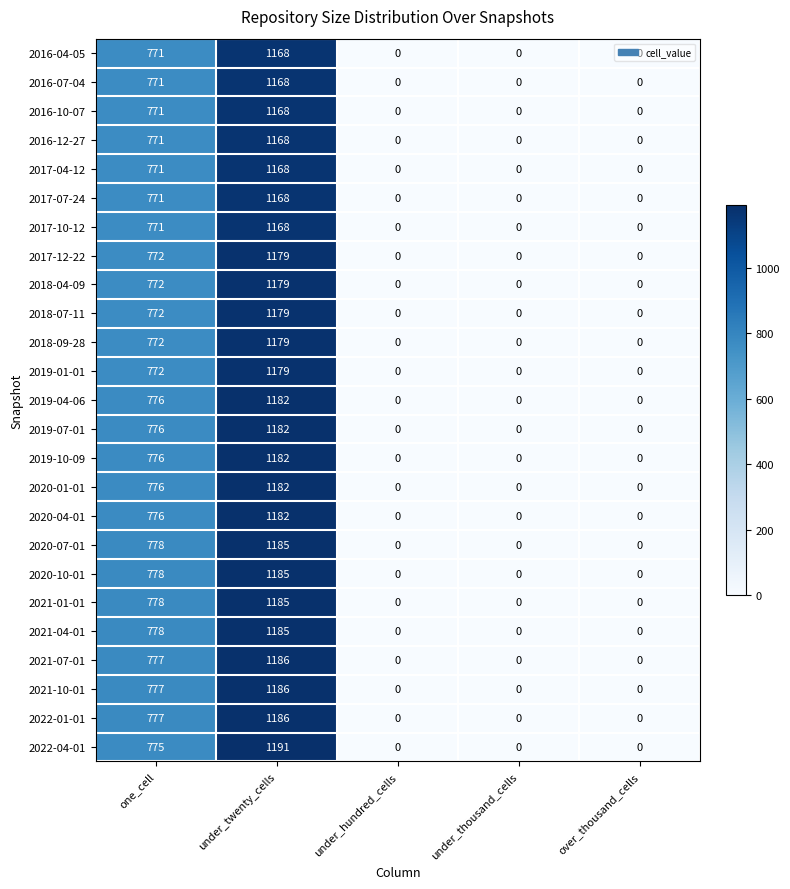

What is the highest value of the 2016-10-07 series?

1168